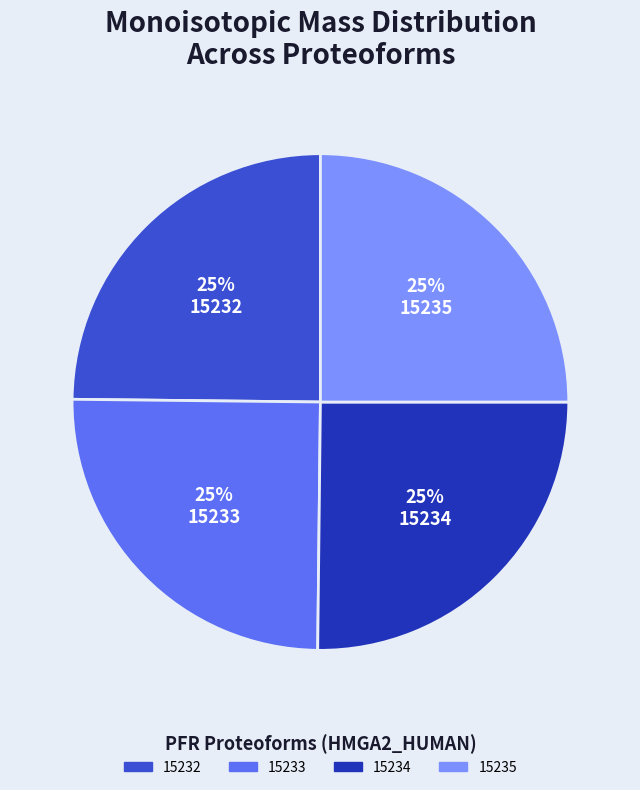

To the nearest percent, what portion does 15234 represent?

25%